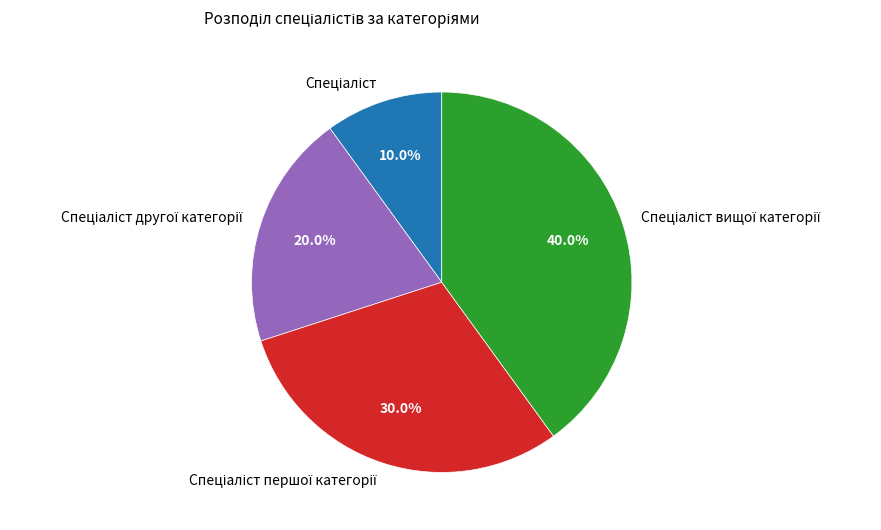

Count the number of slices in the pie.

4